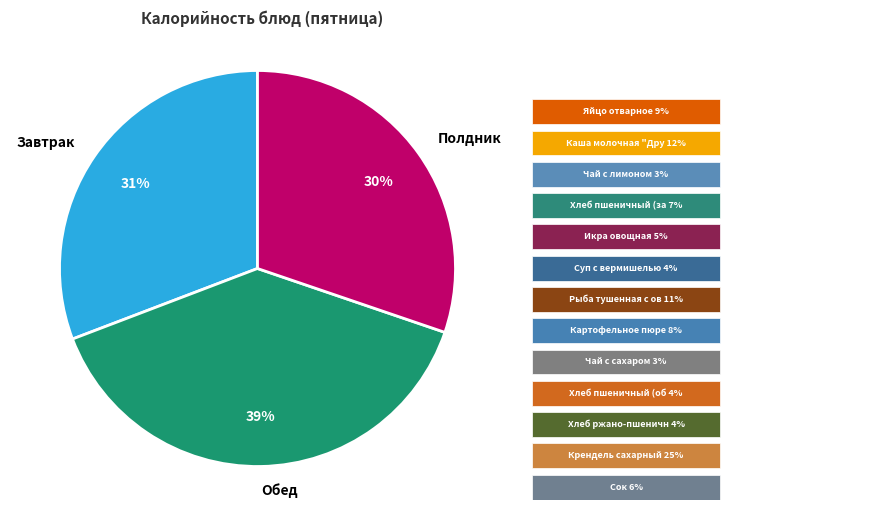

Does Завтрак represent more than half of the total?

No